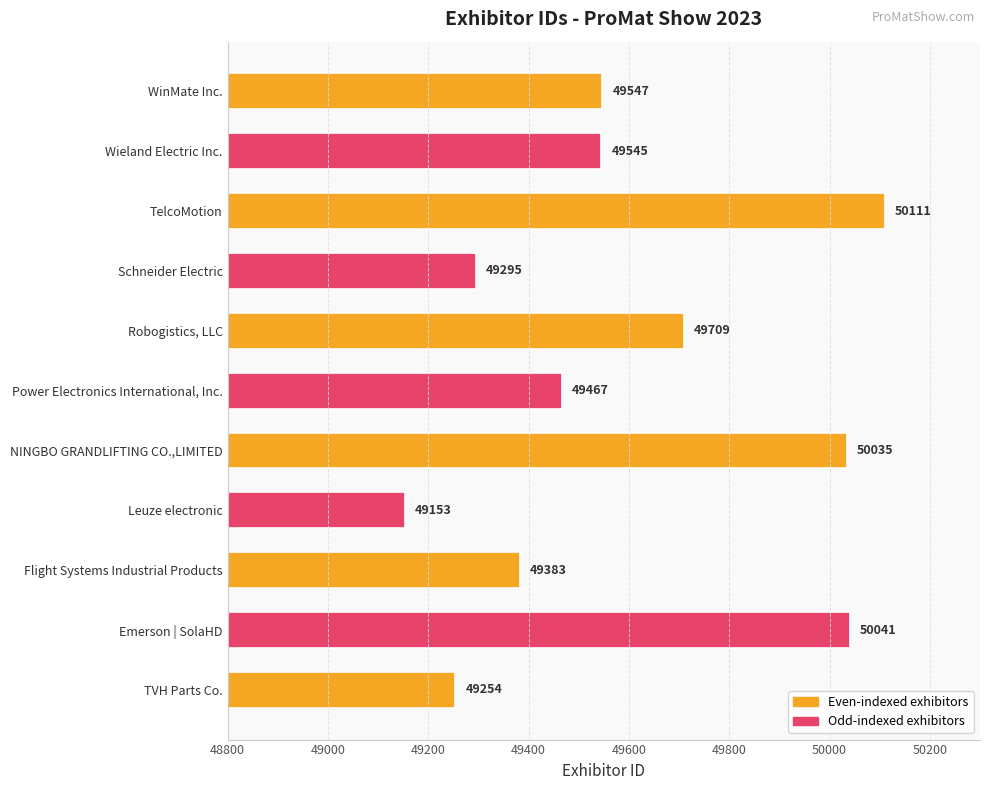

What is the sum of the values at Emerson | SolaHD and NINGBO GRANDLIFTING CO.,LIMITED?

100076